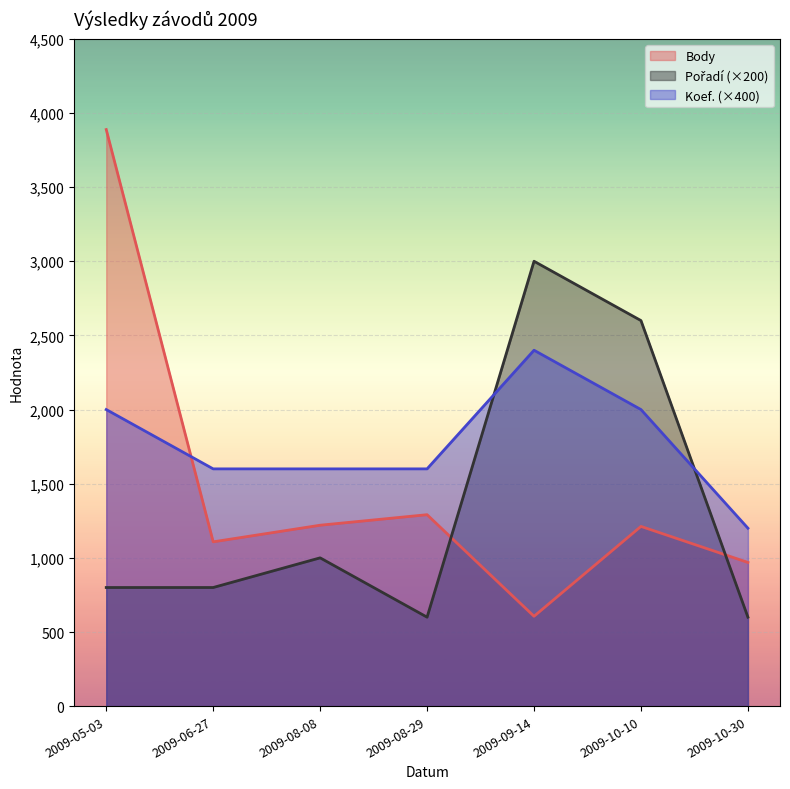

Which series has the largest range (max minus min)?

Body